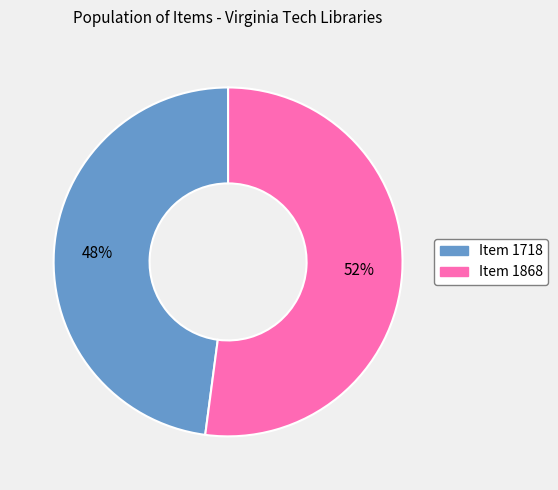

Which has a higher value, Item 1868 or Item 1718?

Item 1868